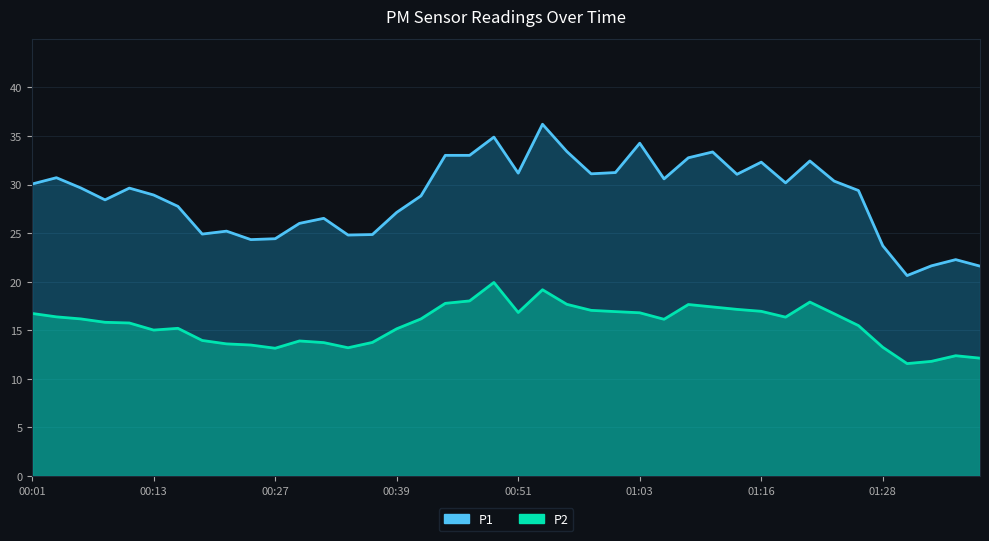

True or false: P2 and P1 cross at least once.

False